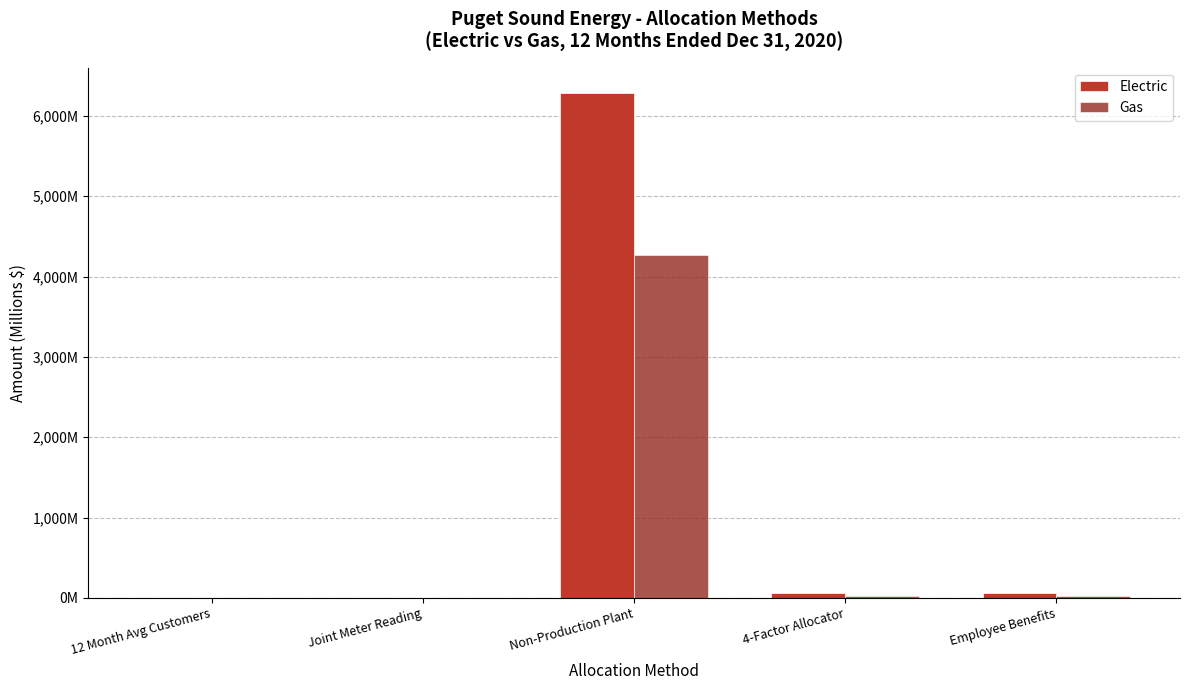

List the series in order of their overall mean, highest first.

Electric, Gas